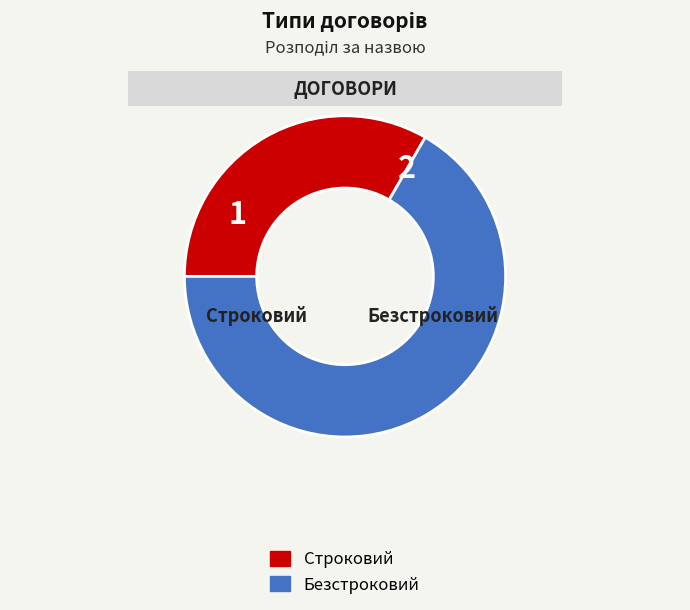

What is the majority slice?

Безстроковий